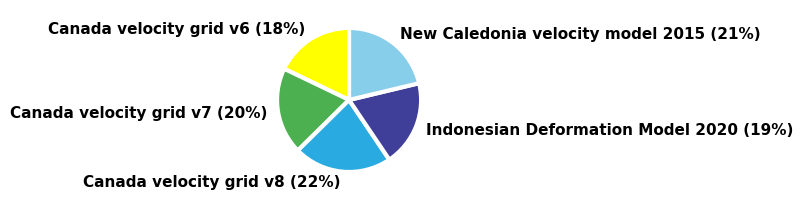

What percentage is the Canada velocity grid v7 slice, to the nearest percent?

20%